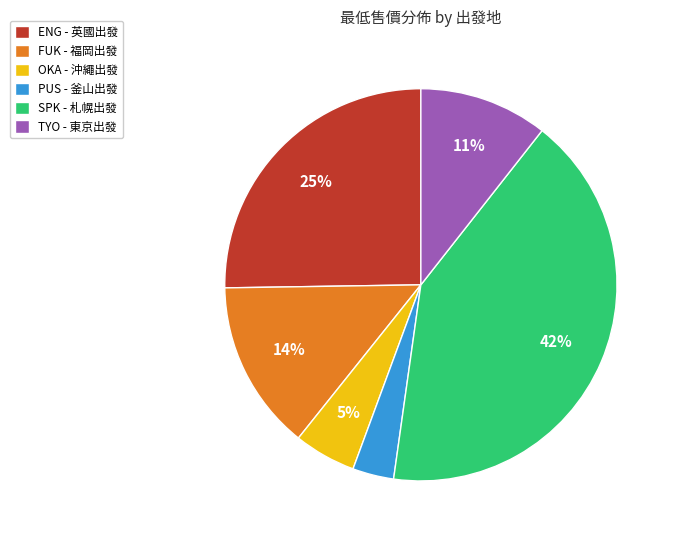

Between ENG - 英國出發 and FUK - 福岡出發, which is larger?

ENG - 英國出發